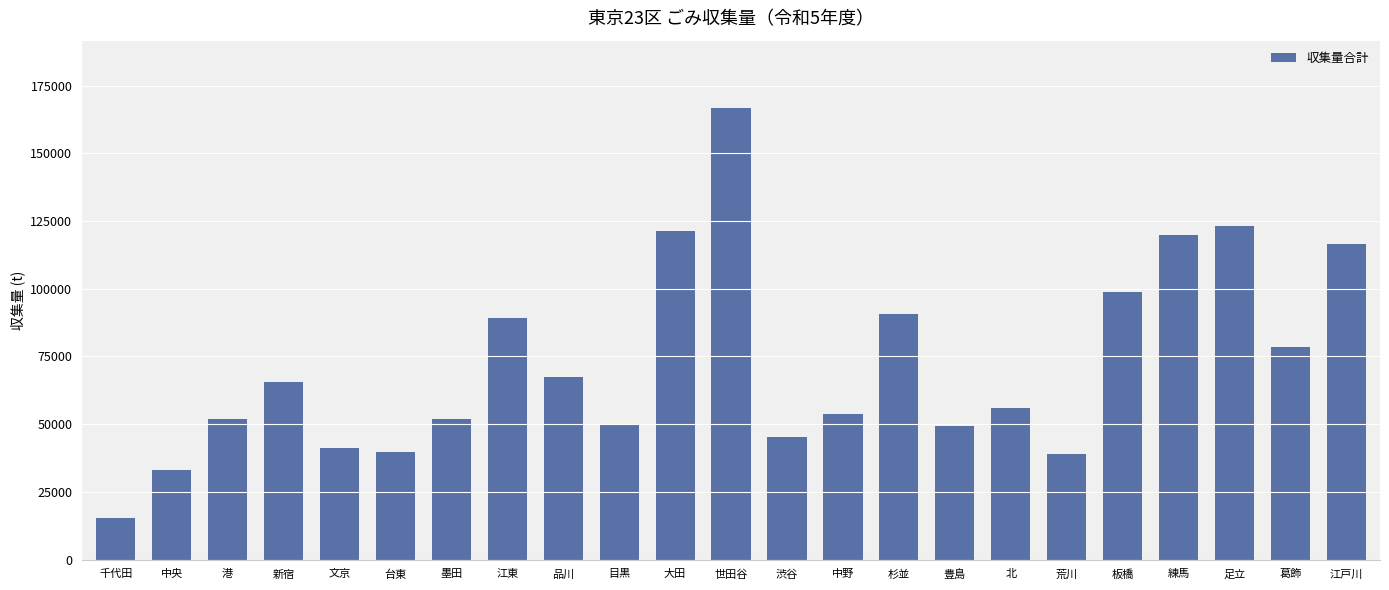

What is the greatest value displayed?

166578.4